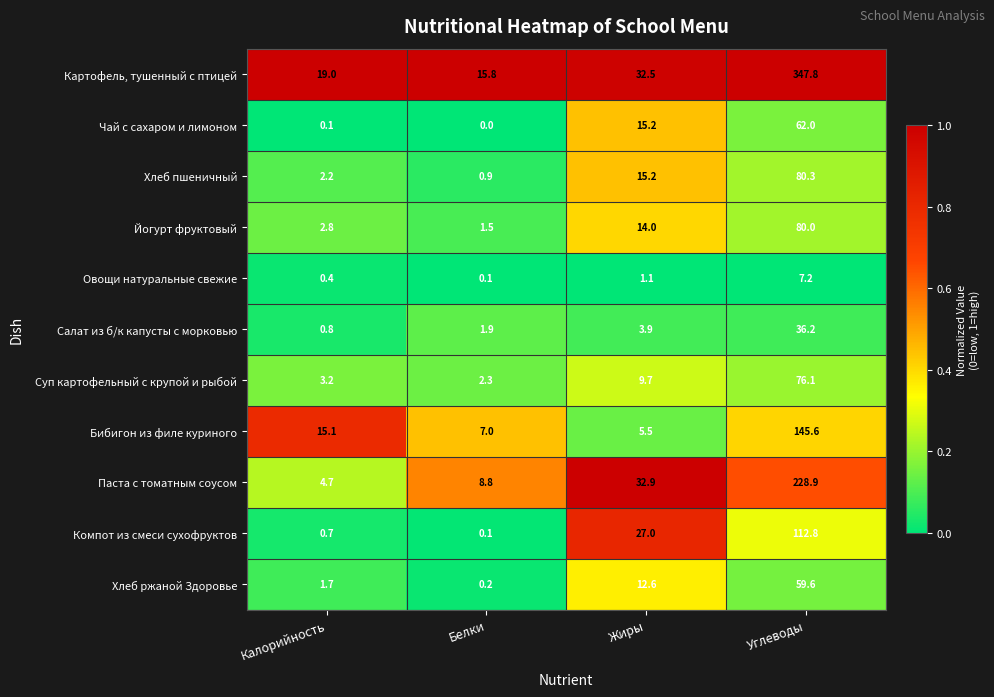

What is the approximate value of Салат из б/к капусты с морковью at Калорийность?

0.8